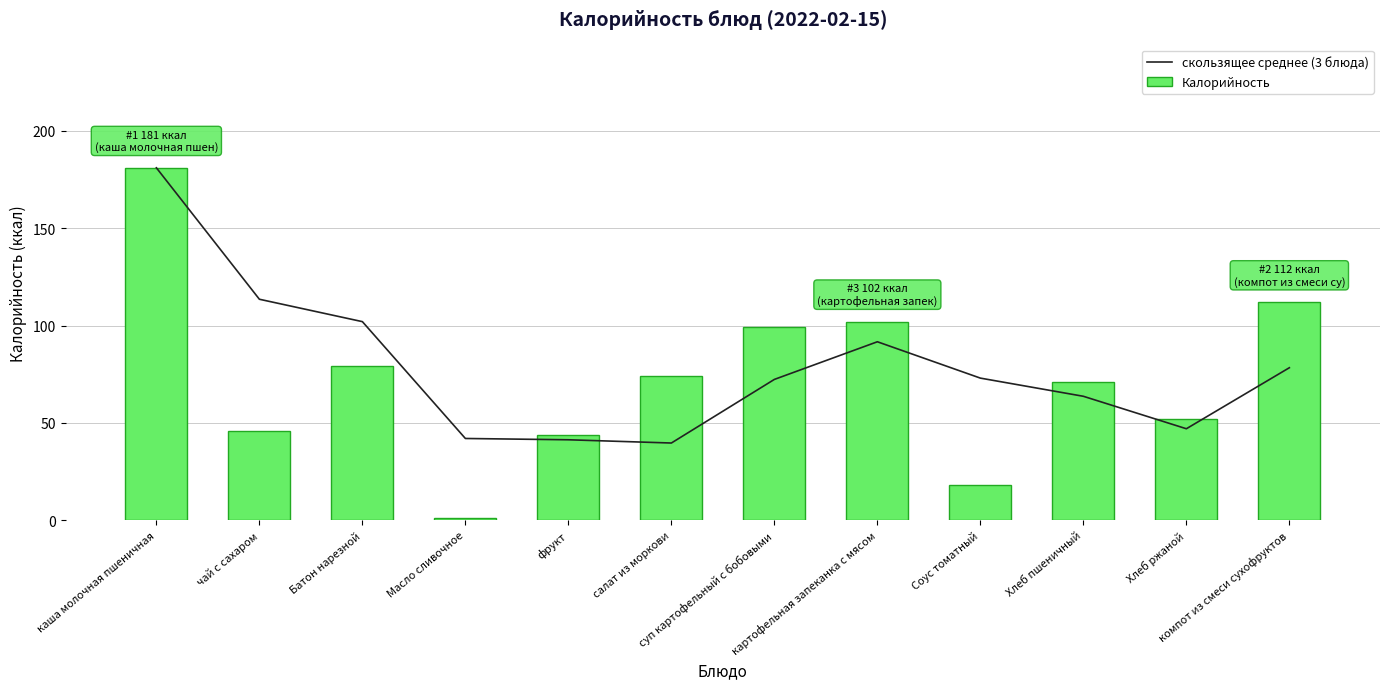

What is the total value across all series at фрукт?

85.3